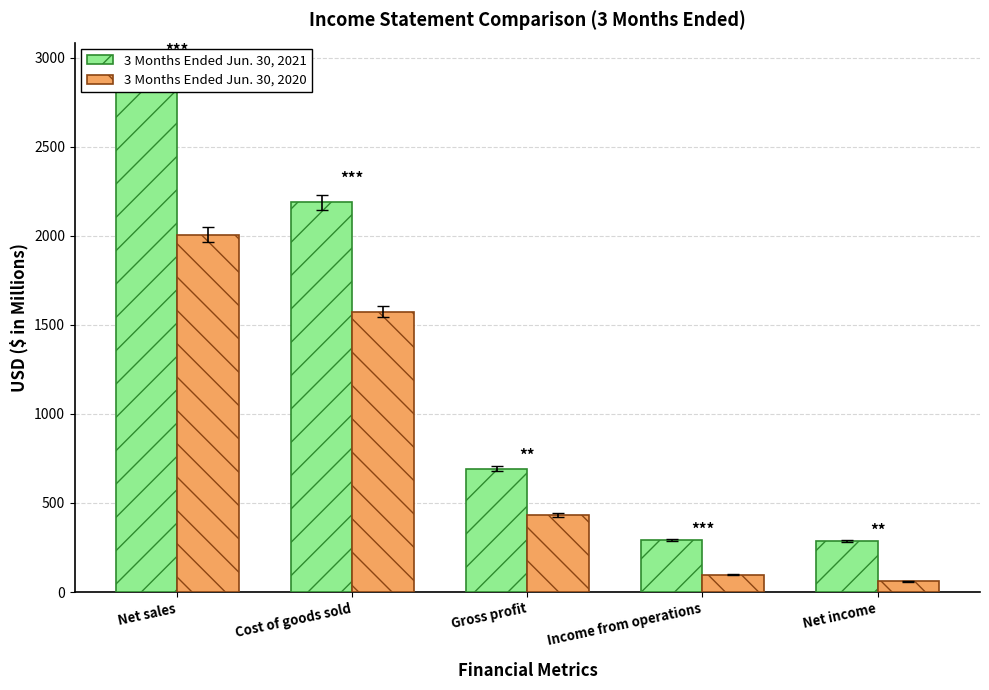

Rank the series at Net sales from lowest to highest value.

3 Months Ended Jun. 30, 2020, 3 Months Ended Jun. 30, 2021